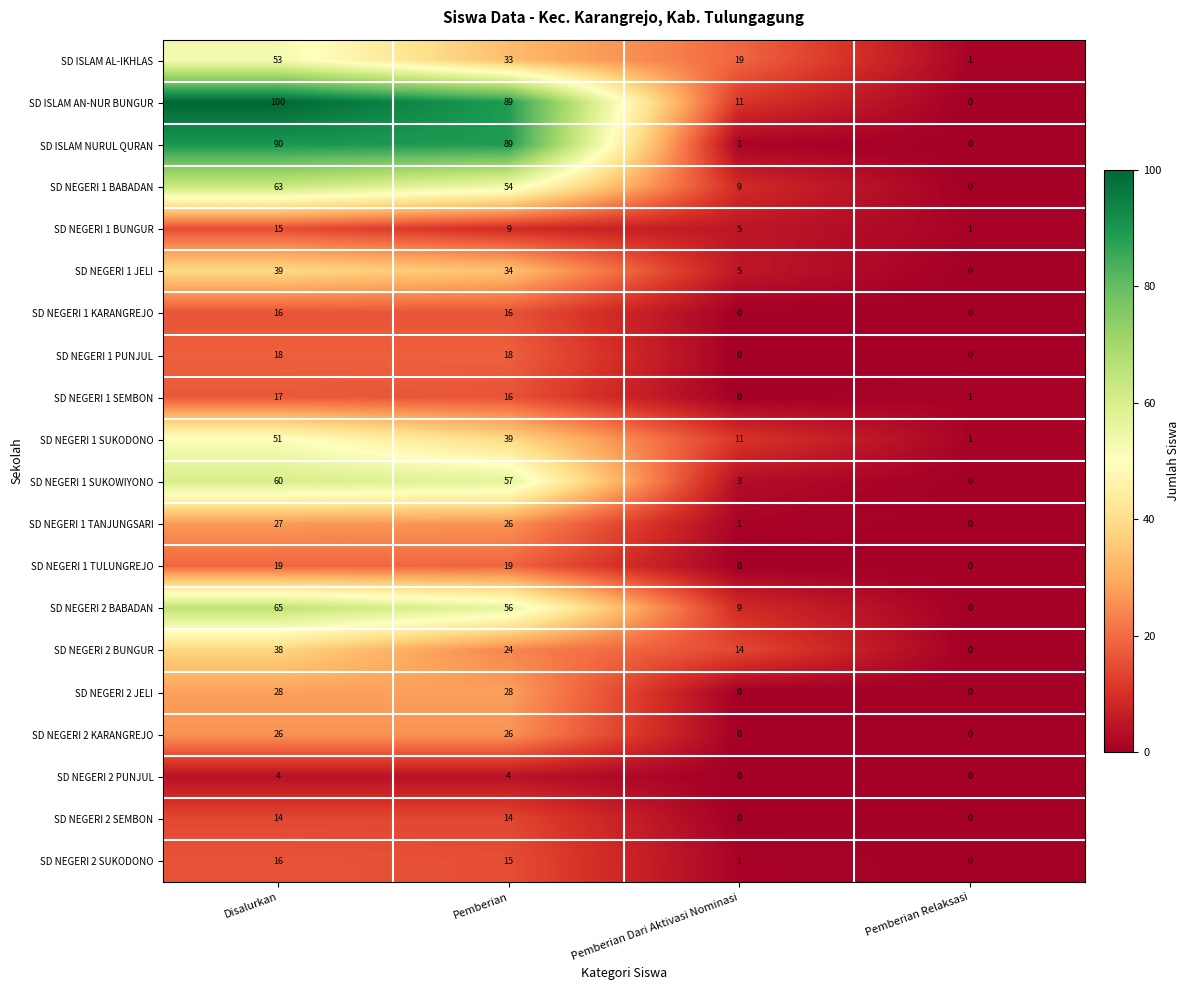

Is it true that SD NEGERI 1 SUKODONO equals 1 at Pemberian Relaksasi?

True